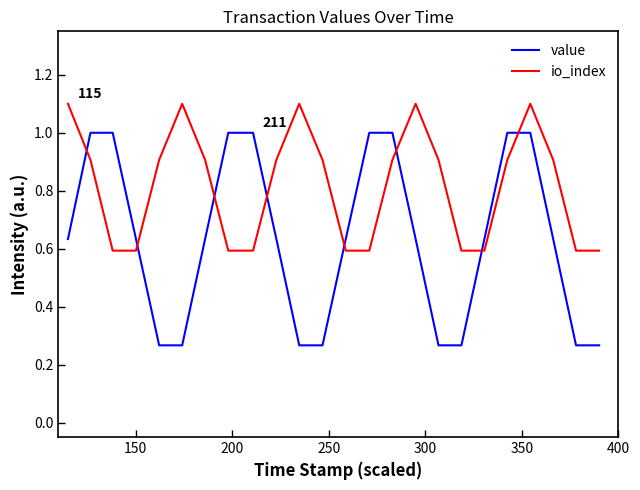

What is the greatest value displayed?

1.1